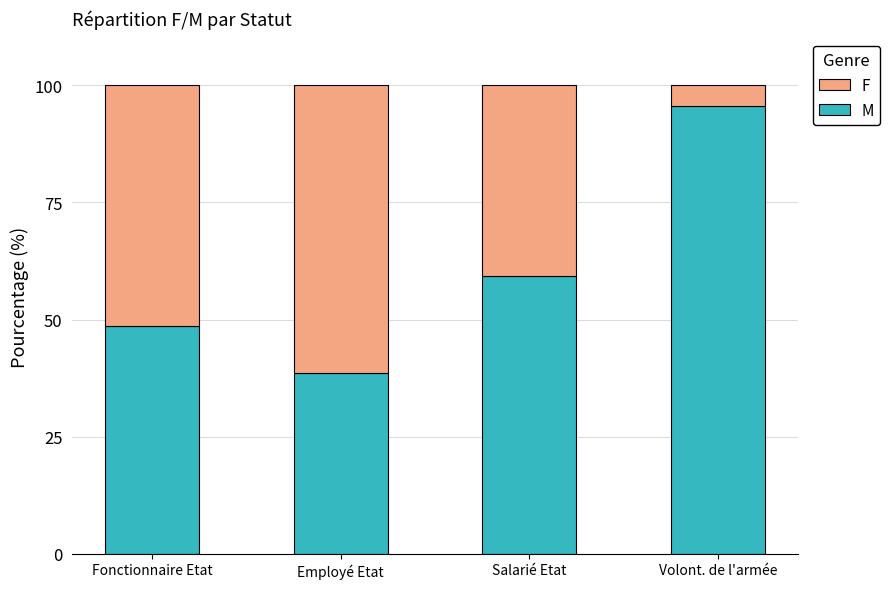

What is the total value across all series at Volont. de l'armée?

100.0